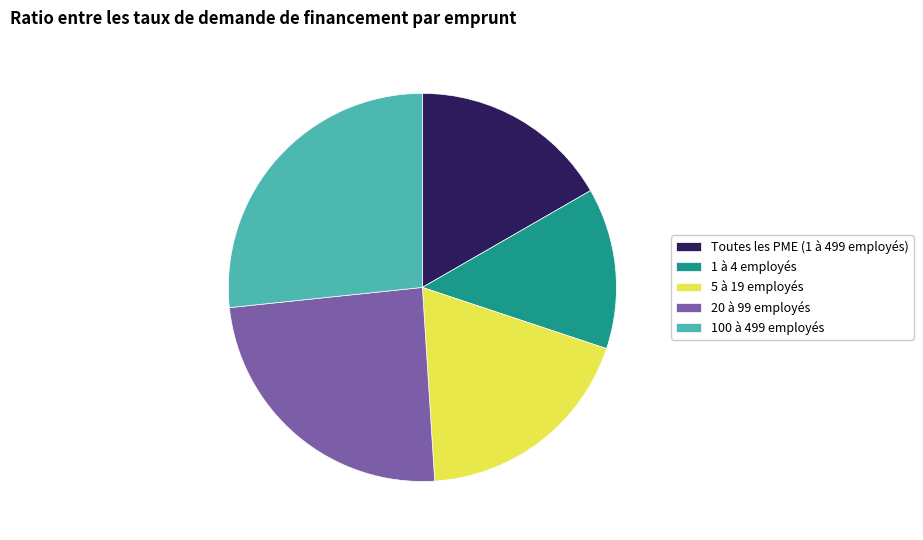

What is the largest slice in the pie chart?

100 à 499 employés